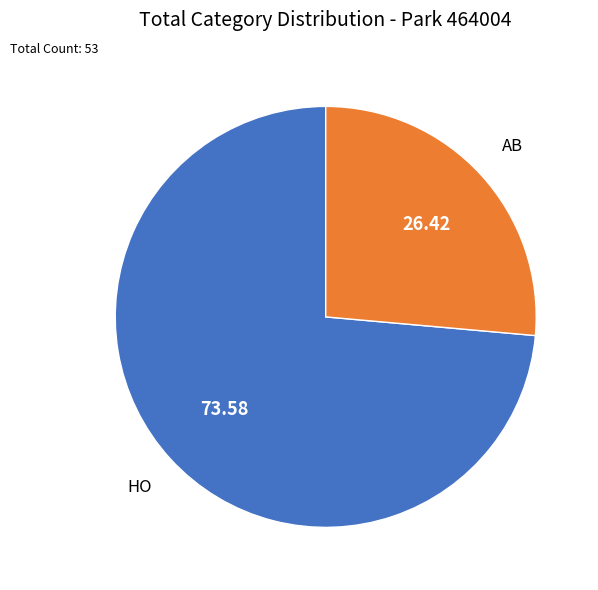

What is the ratio of the value at AB to the value at HO?

0.4